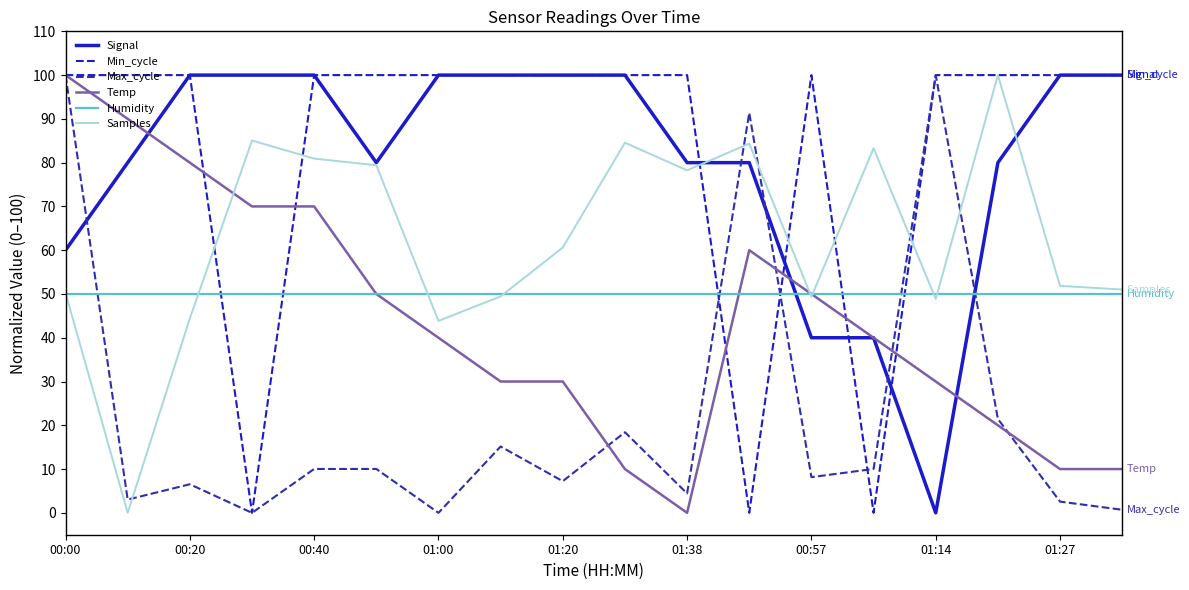

How many intersections are there between Max_cycle and Humidity?

5